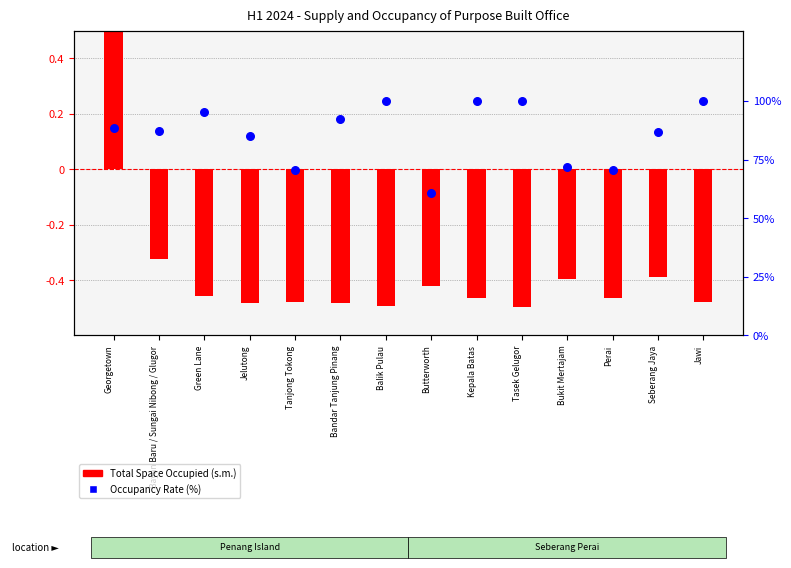

Which series has the largest total across all categories?

Occupancy Rate (%)